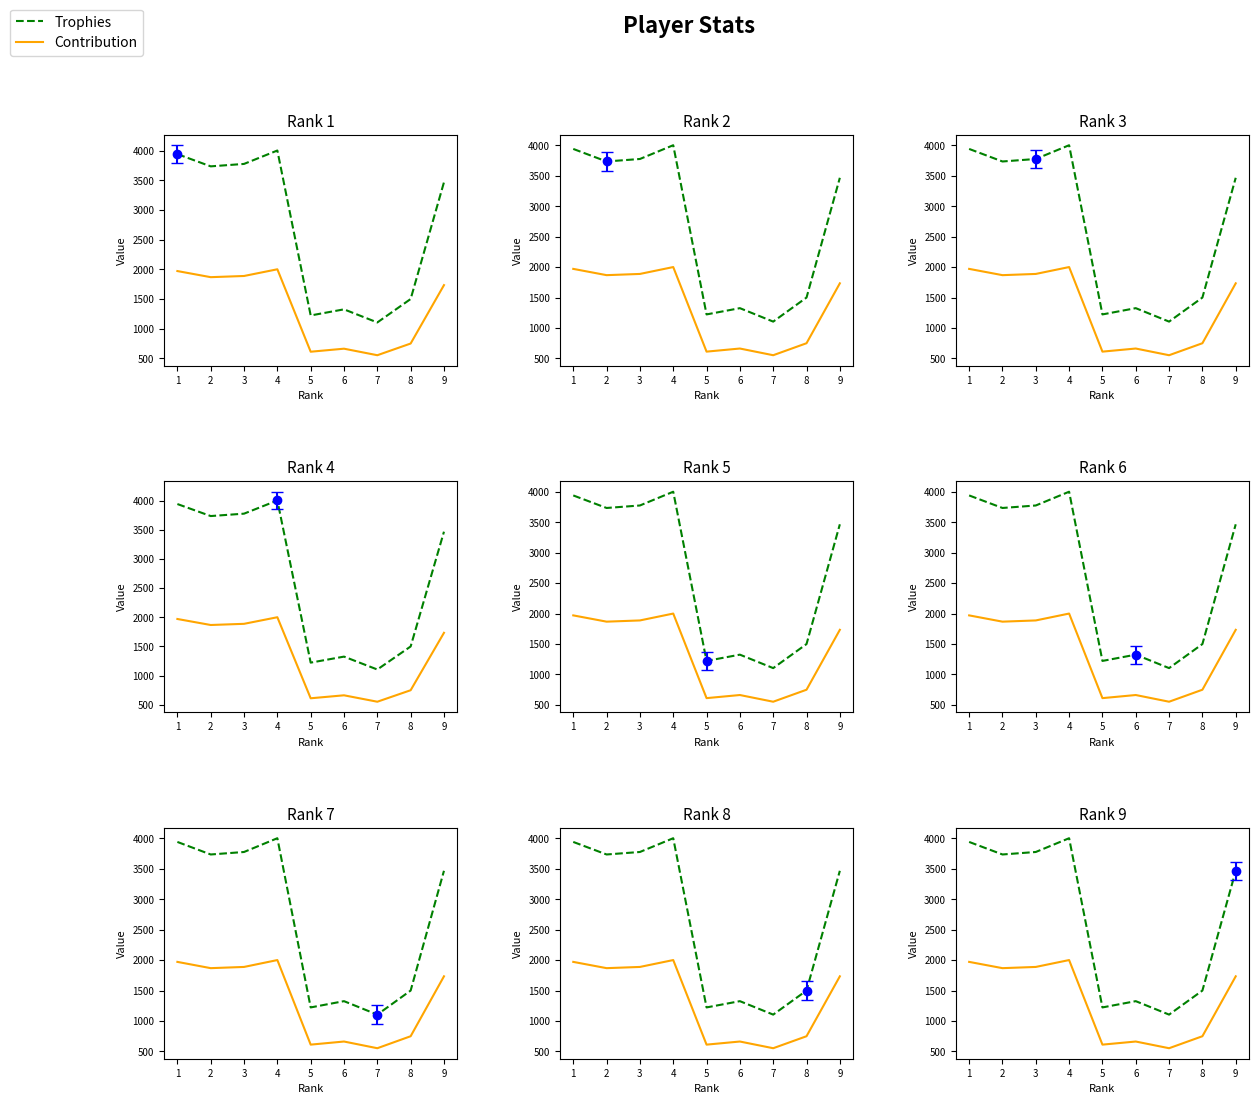

True or false: Contribution has a value of 552 at 7.

True